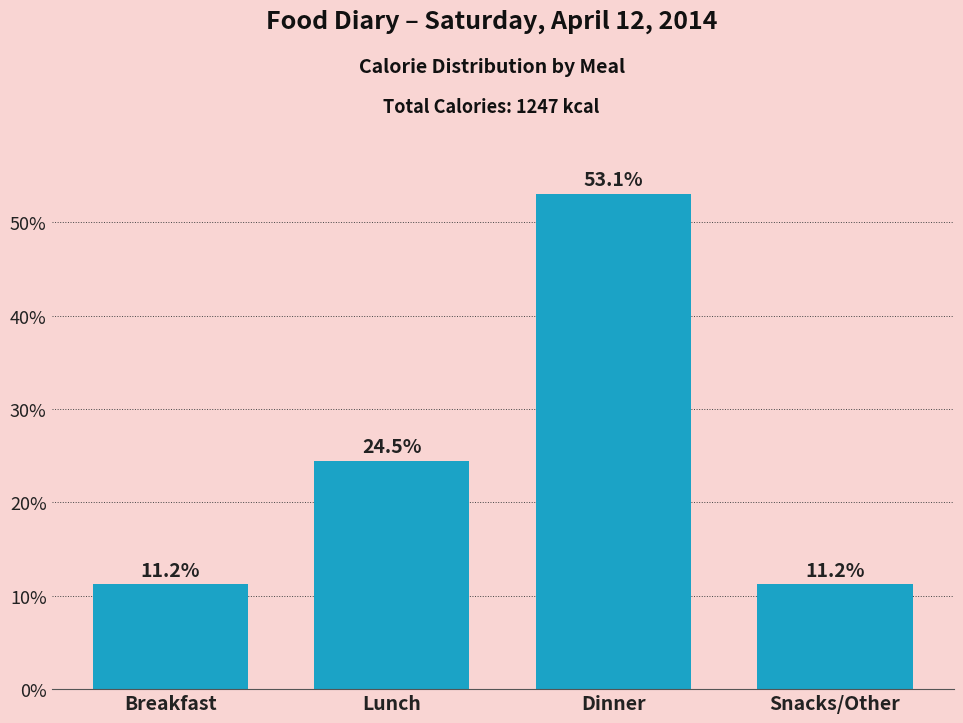

Reading left to right, transcribe all the data shown in this chart.

11.2	24.5	53.1	11.2